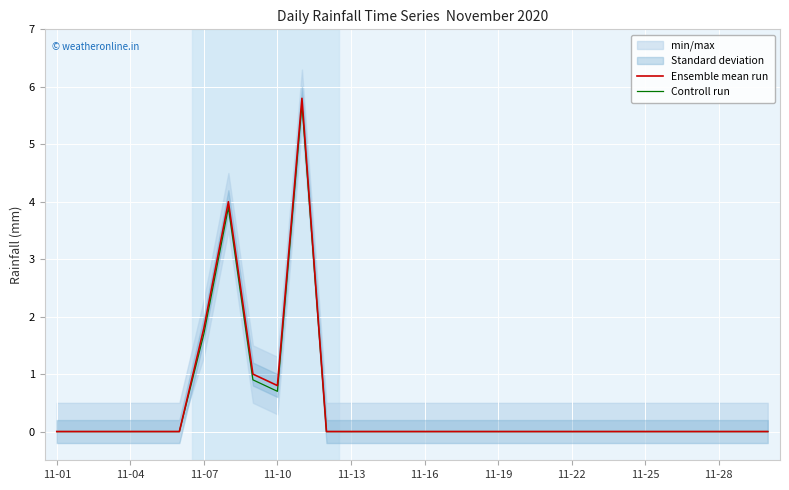

True or false: Controll run and Ensemble mean run intersect in this chart.

False